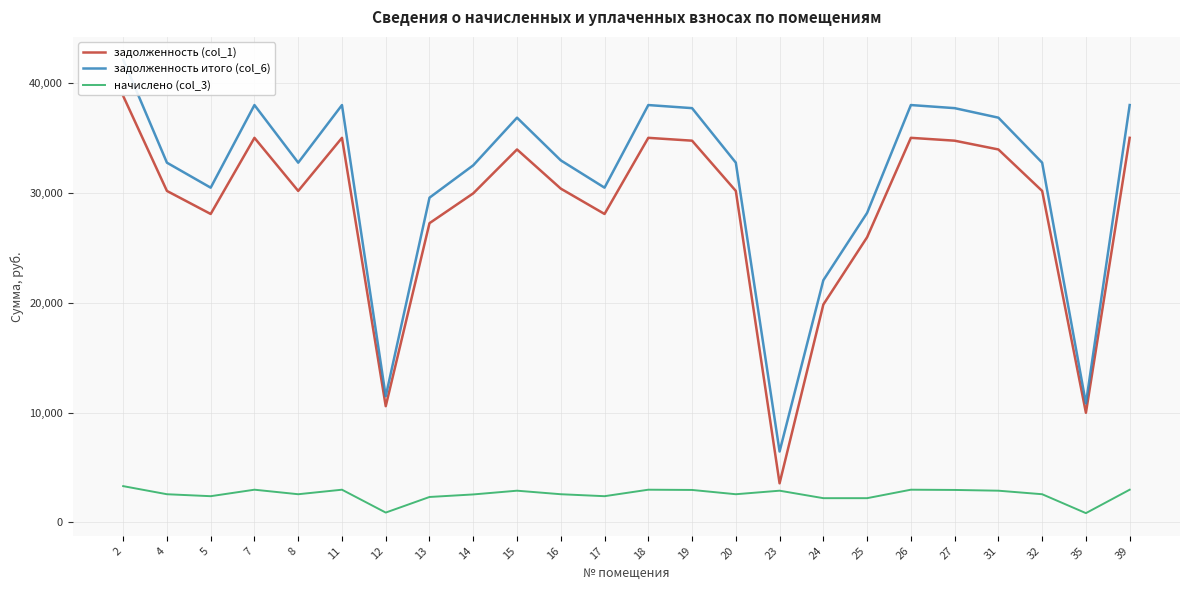

What is the maximum value shown in the chart?

42109.0